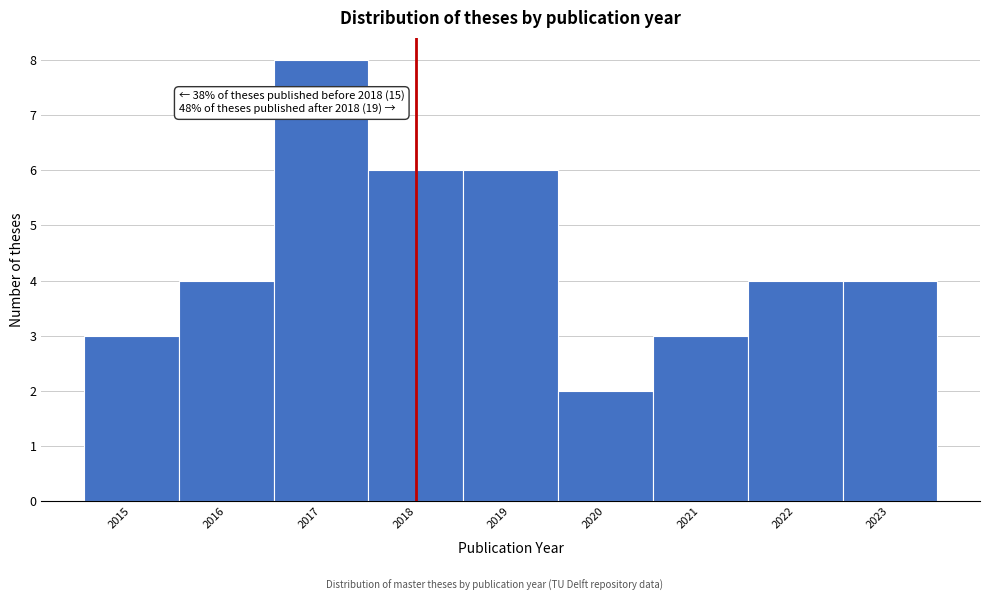

Which range on the x-axis has the tallest bar?

2016.5 to 2017.5